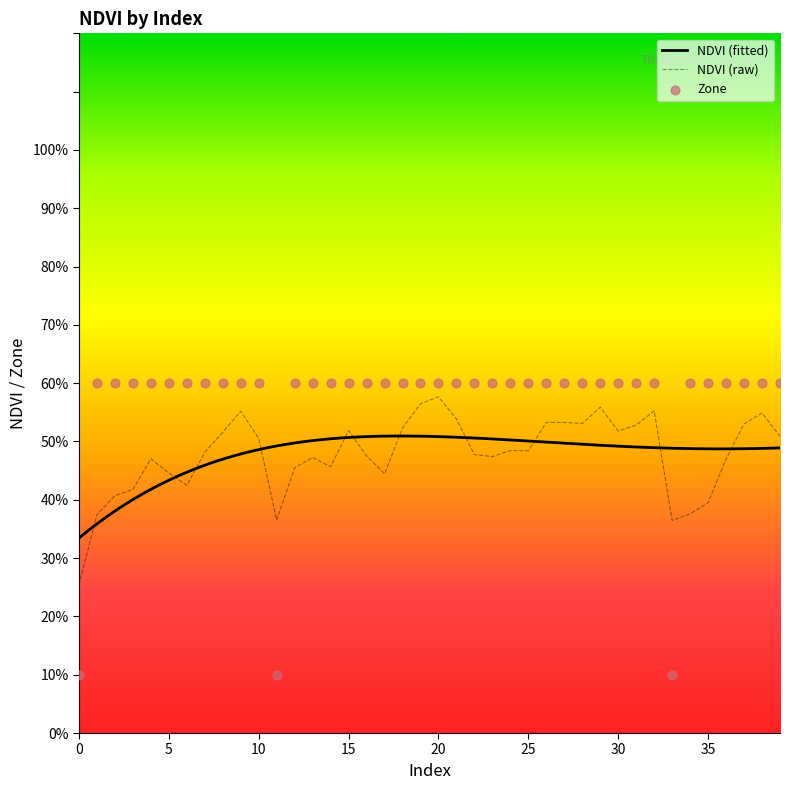

Between 25 and 35, which is larger?

25